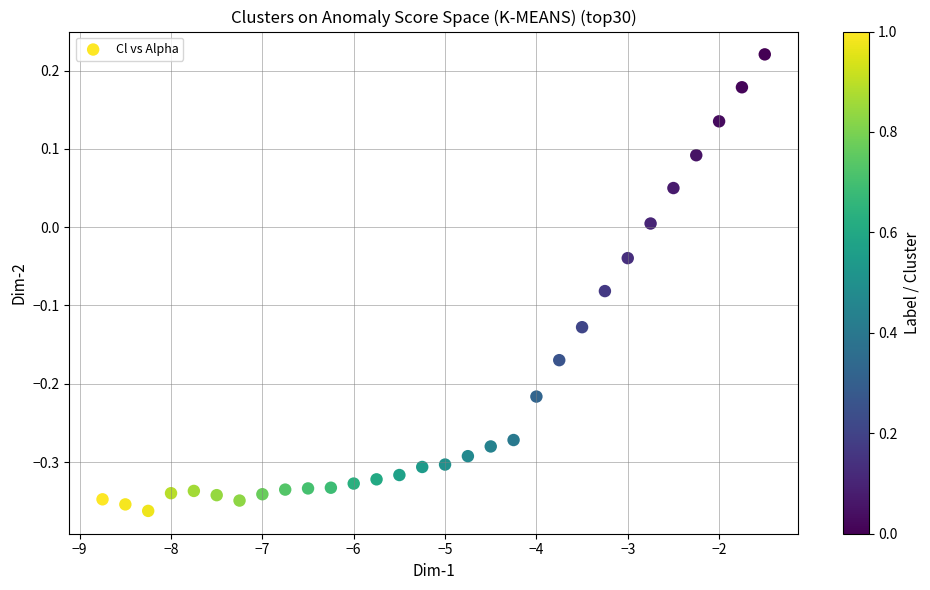

What is the range of Y values (max minus min)?

0.6